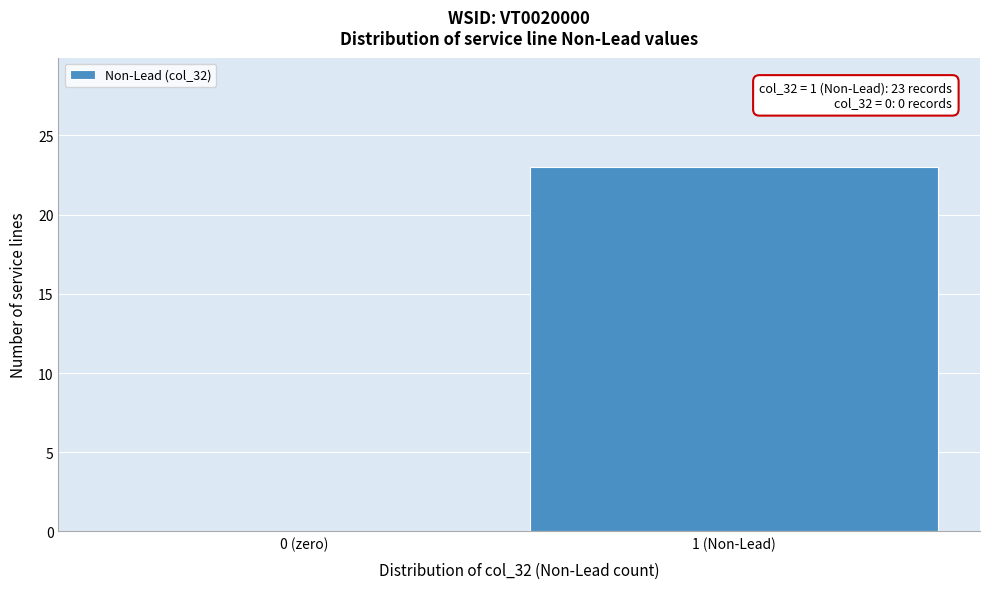

Reading left to right, transcribe all the data shown in this chart.

0 (zero)=0	1 (Non-Lead)=23